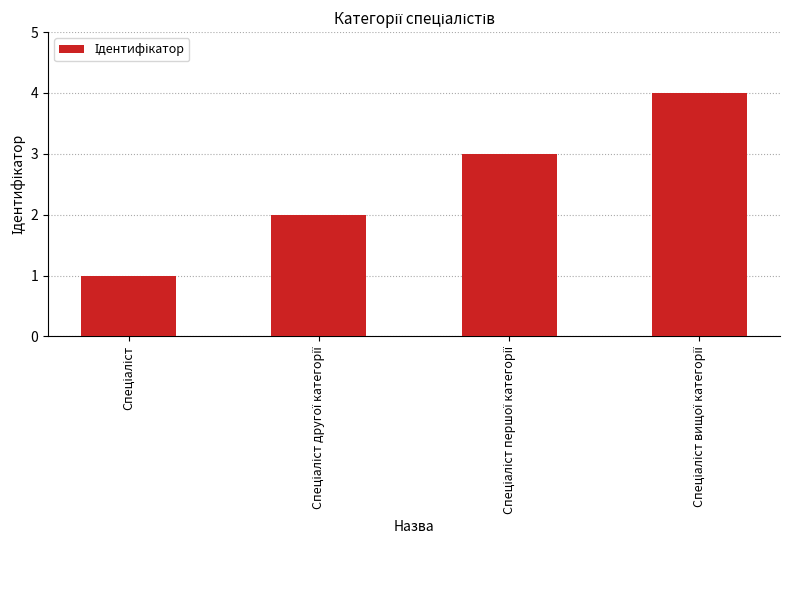

What is the difference between the maximum and minimum values?

3